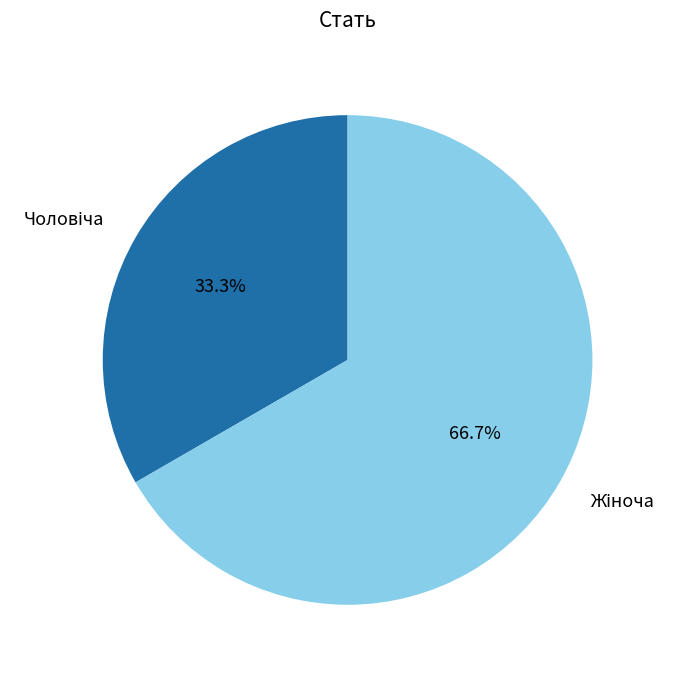

Does any single category account for the majority?

Yes